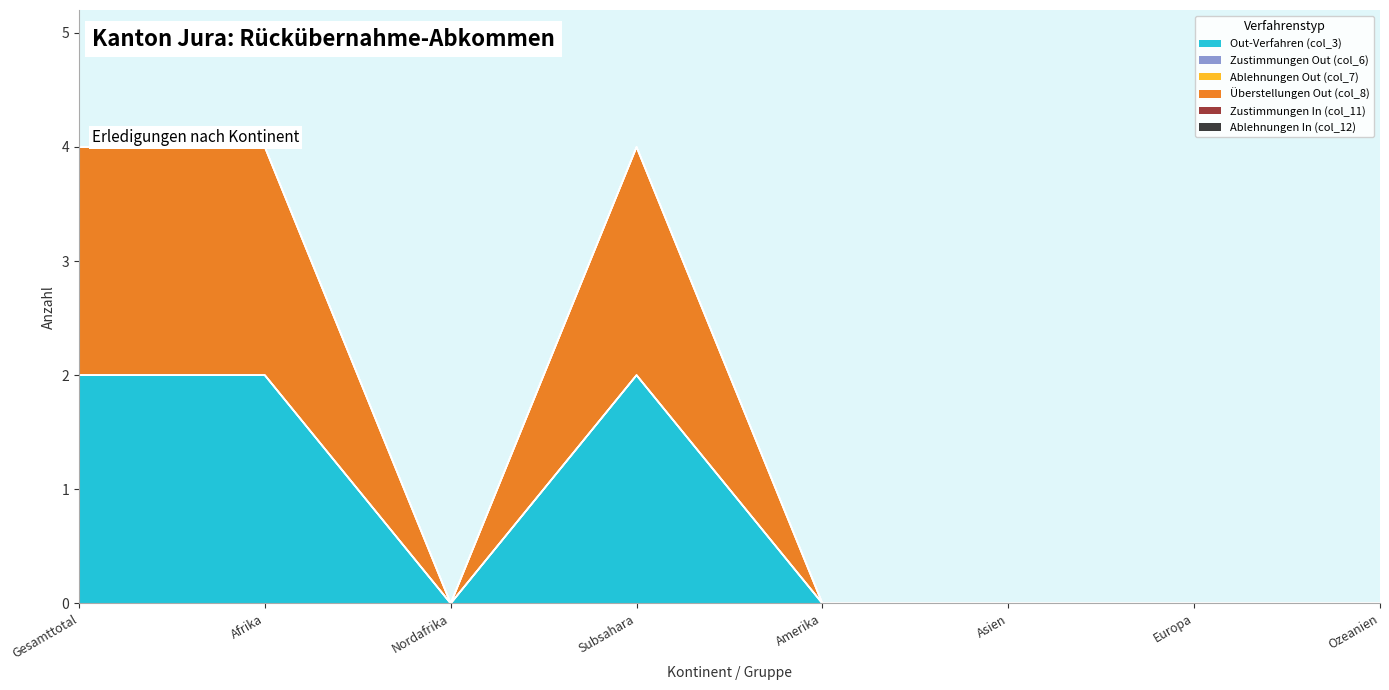

Reading left to right, list all the values displayed in this chart.

Out-Verfahren (col_3): 2	2	0	2	0	0	0	0
Zustimmungen Out (col_6): 0	0	0	0	0	0	0	0
Ablehnungen Out (col_7): 0	0	0	0	0	0	0	0
Überstellungen Out (col_8): 2	2	0	2	0	0	0	0
Zustimmungen In (col_11): 0	0	0	0	0	0	0	0
Ablehnungen In (col_12): 0	0	0	0	0	0	0	0